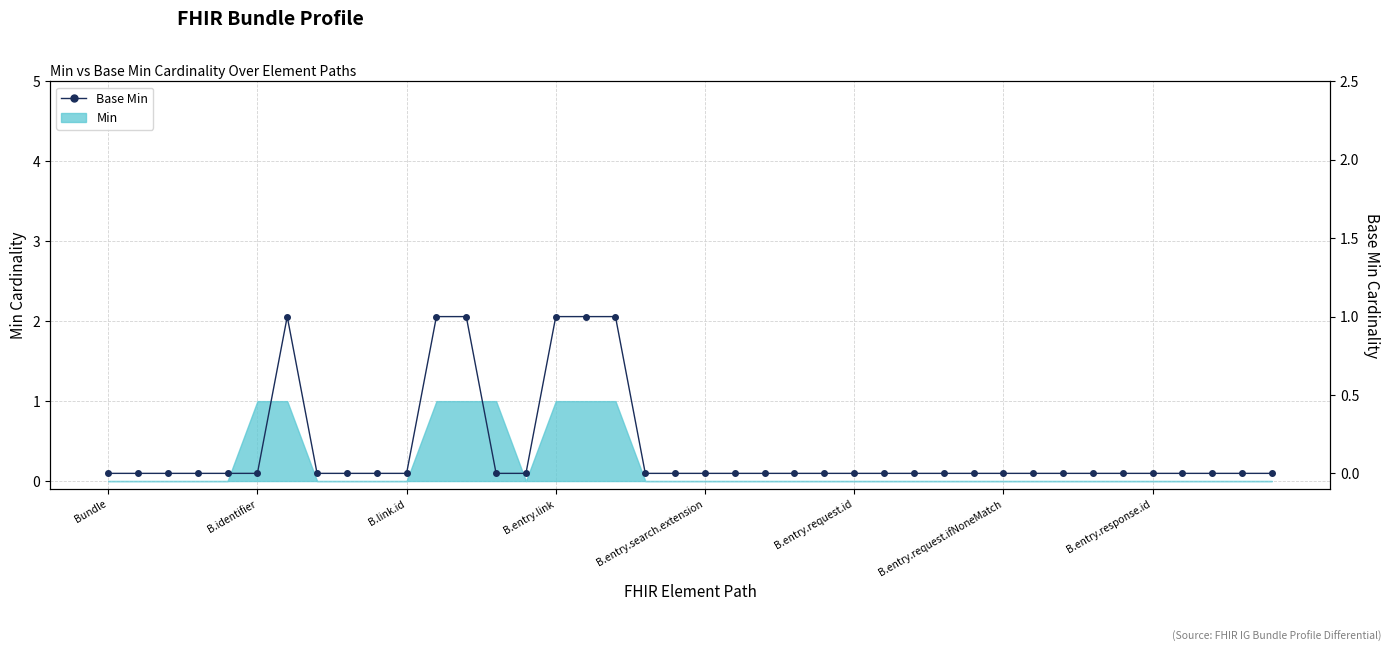

What is the sum of all values?

6